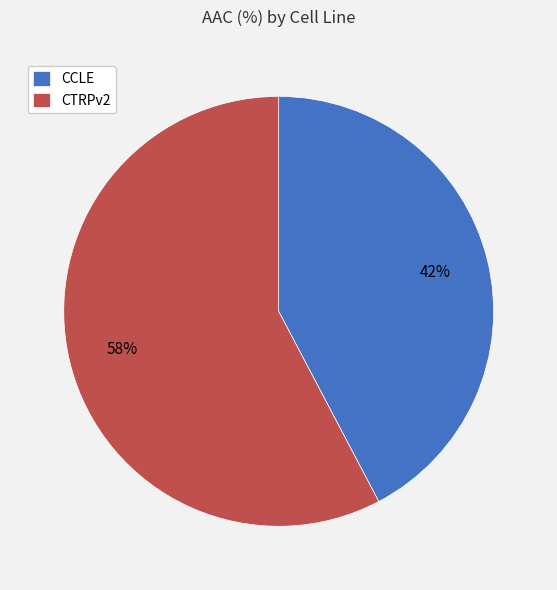

To the nearest percent, what is the combined percentage of CTRPv2 and CCLE?

100%